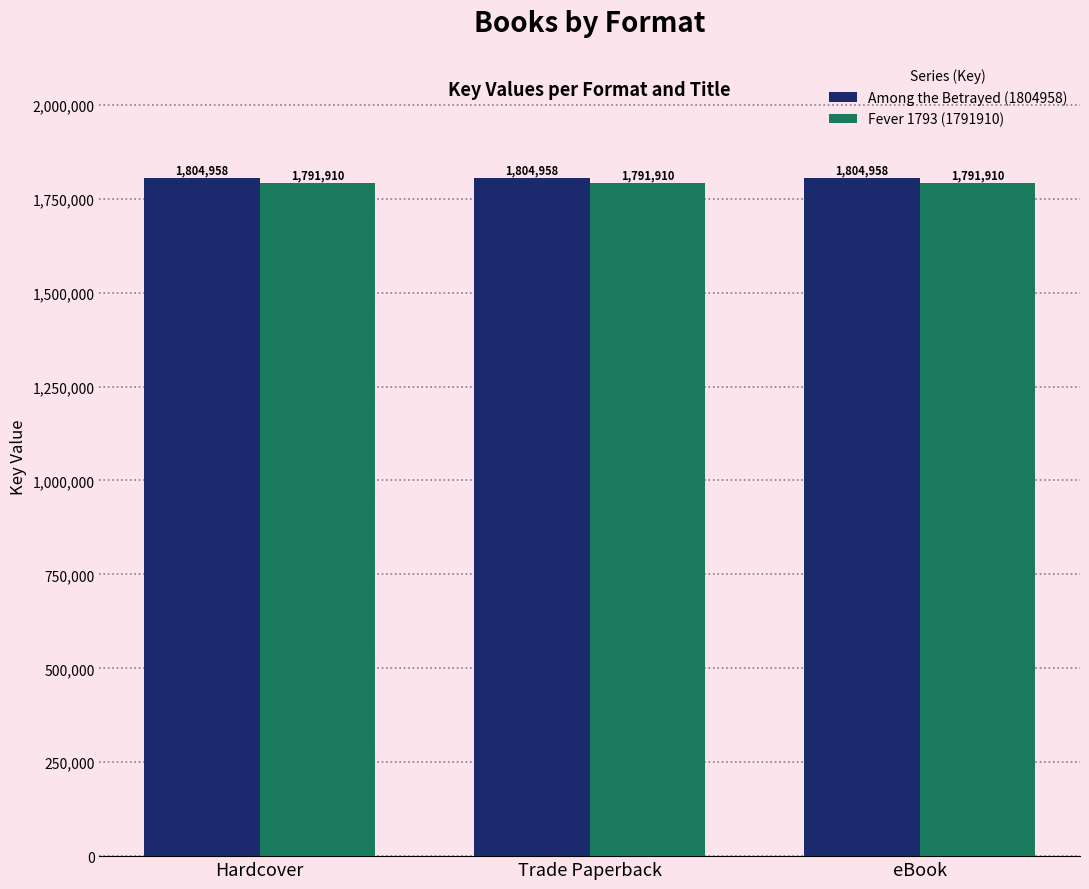

How many bars are there in each group?

2